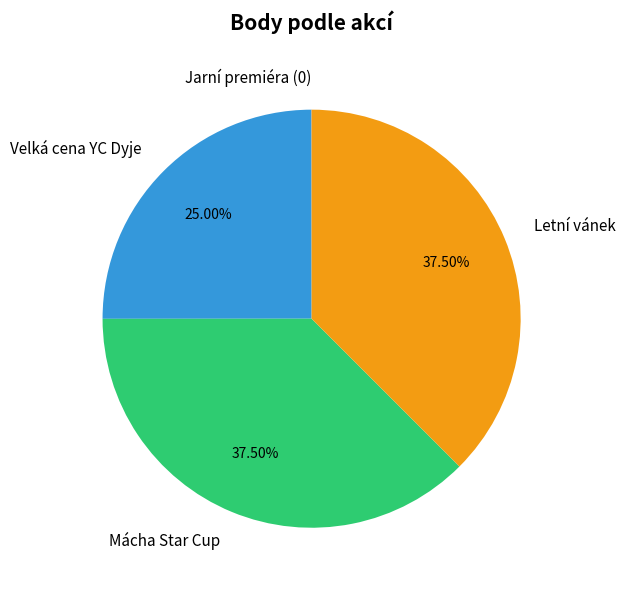

To the nearest percent, what is the average slice percentage?

25%